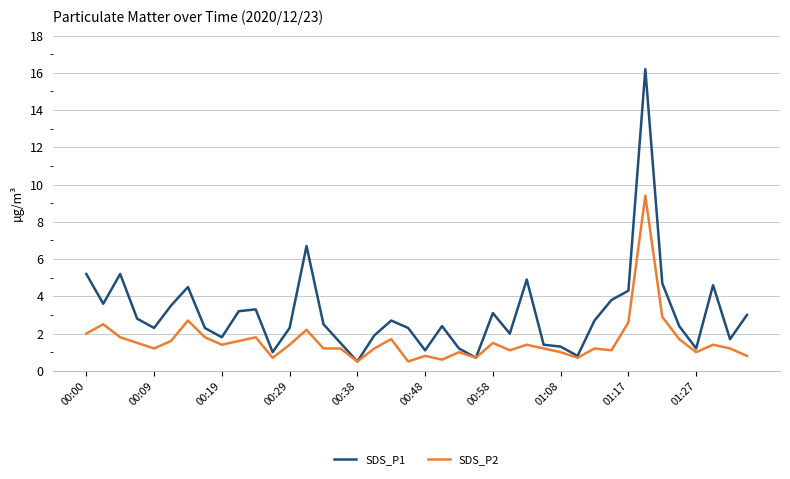

Which series has the widest spread of values?

SDS_P1